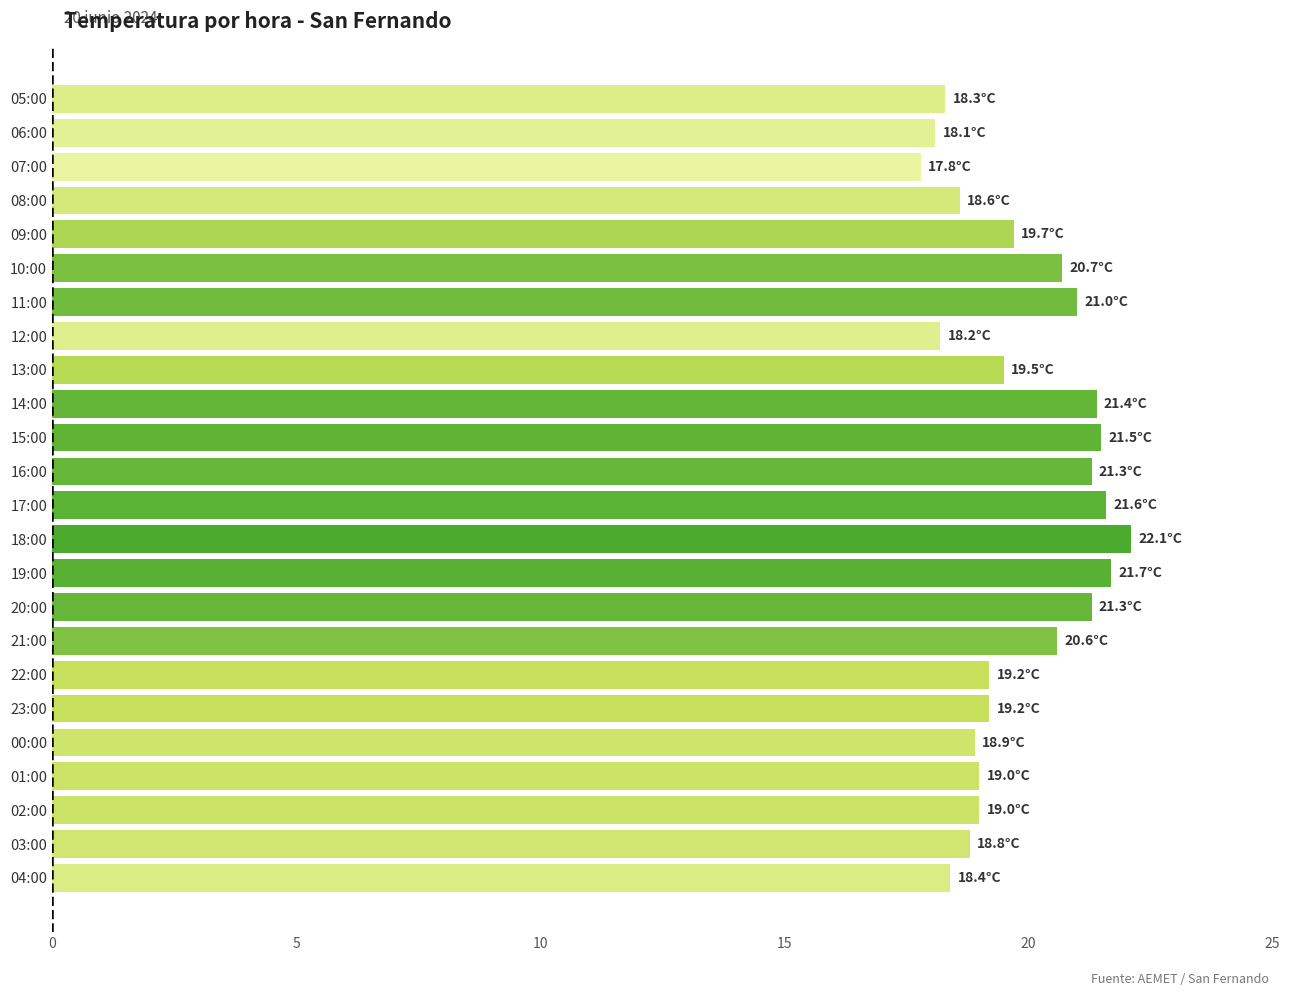

Approximately how many times larger is the value at 00:00 compared to 11:00?

0.9